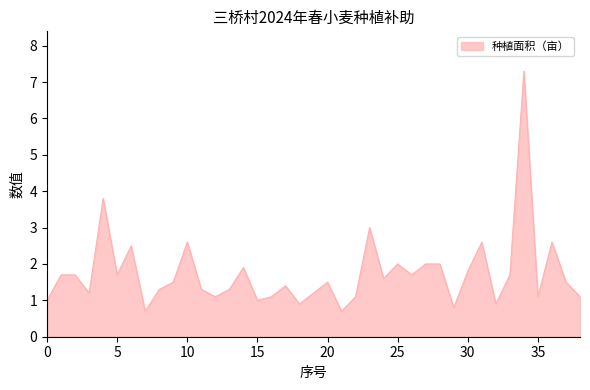

What is the difference between the maximum and minimum values?

6.6